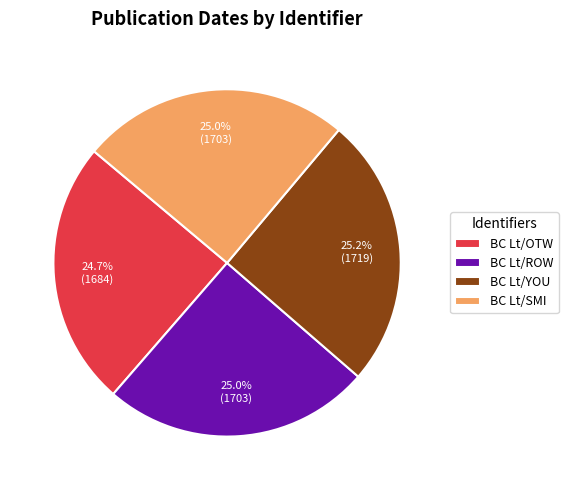

How much of the chart is everything except BC Lt/OTW?

75.3%